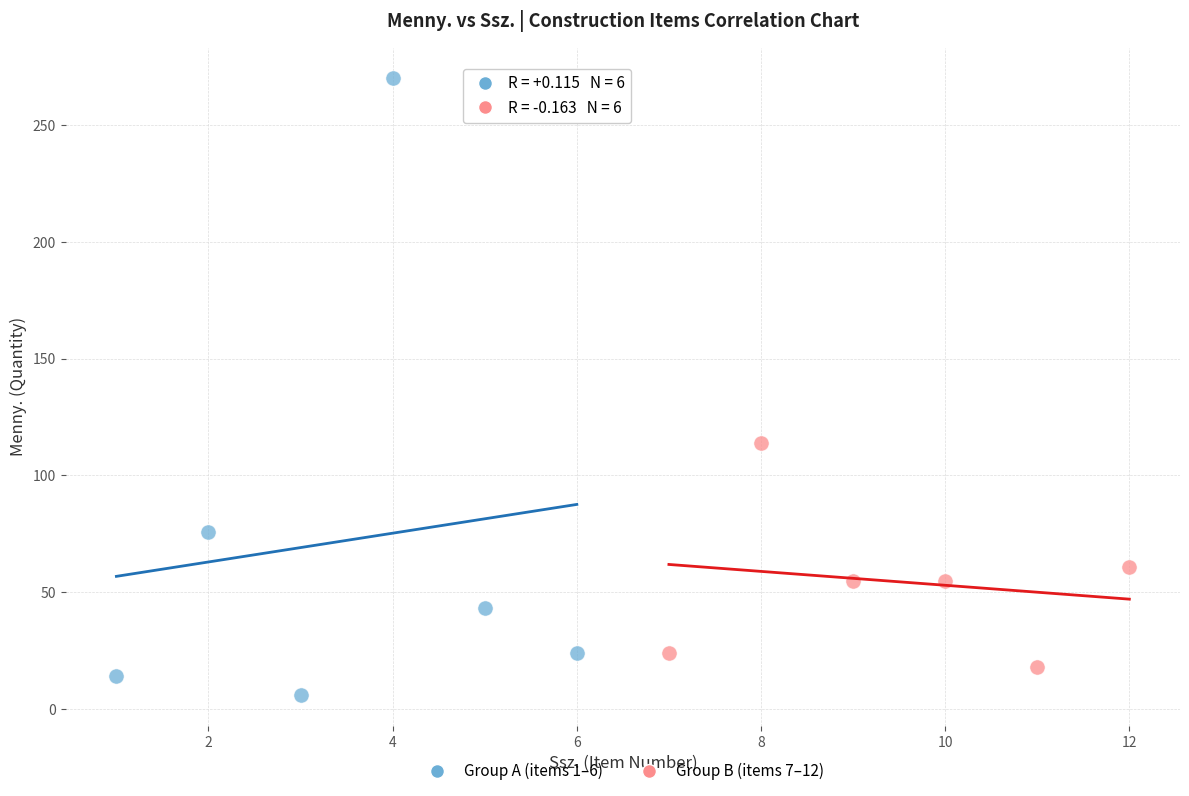

What are all the series names shown in the legend?

Group A (items 1–6), Group B (items 7–12)